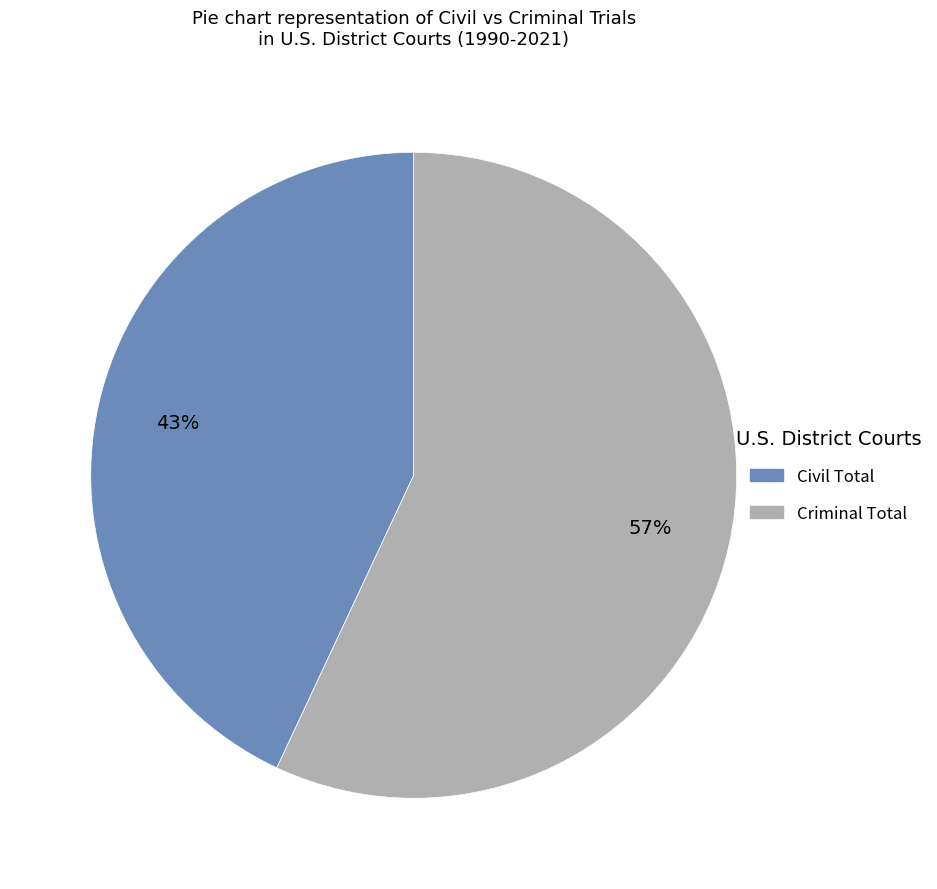

To the nearest percent, what is the average slice percentage?

50%